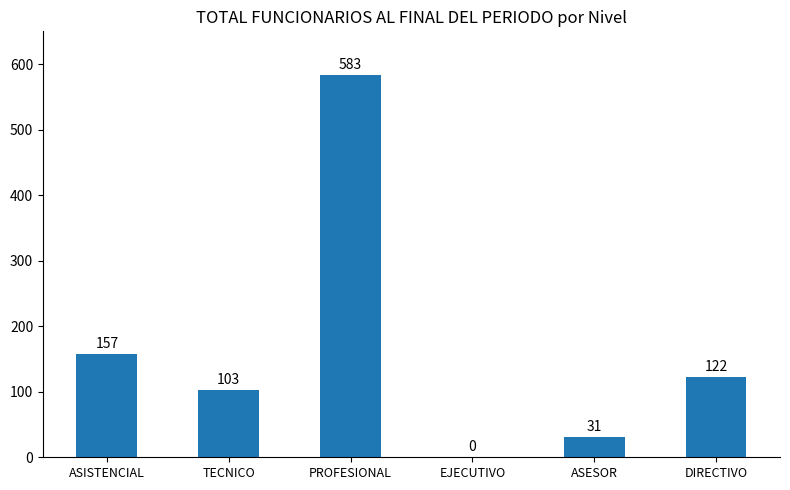

What is the maximum value shown in the chart?

583